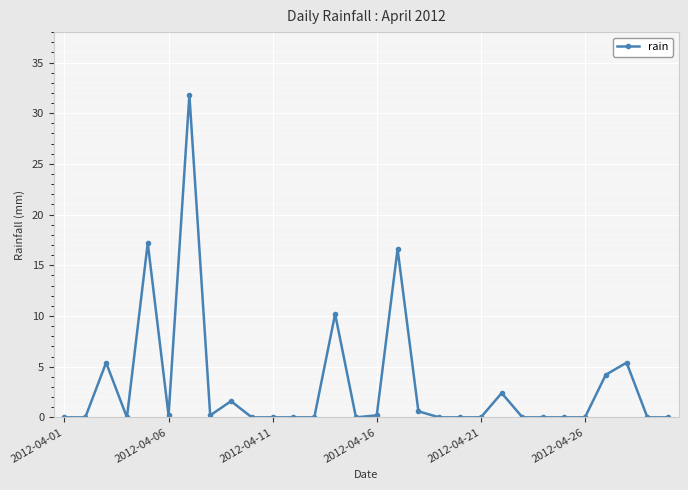

True or false: there are more than 2 points higher than both neighbors.

True